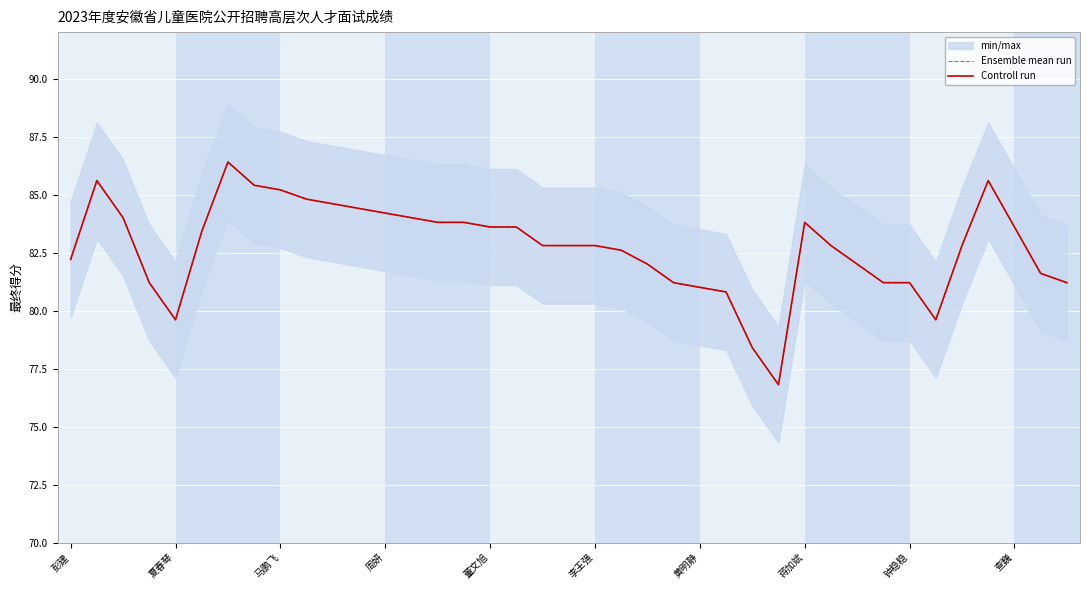

Rank the series by their maximum value, from lowest to highest.

Ensemble mean run, Controll run